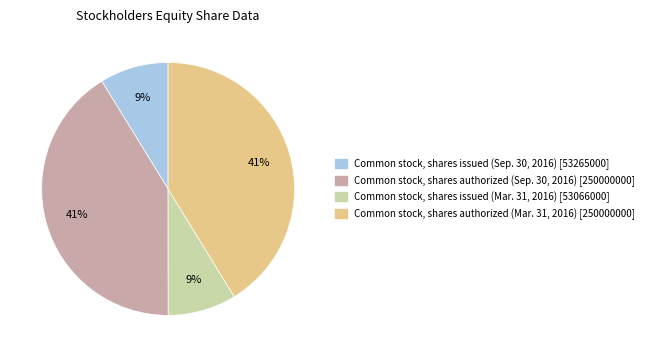

Is the sum of Common stock, shares authorized (Mar. 31, 2016) [250000000] and Common stock, shares authorized (Sep. 30, 2016) [250000000] greater than half?

Yes